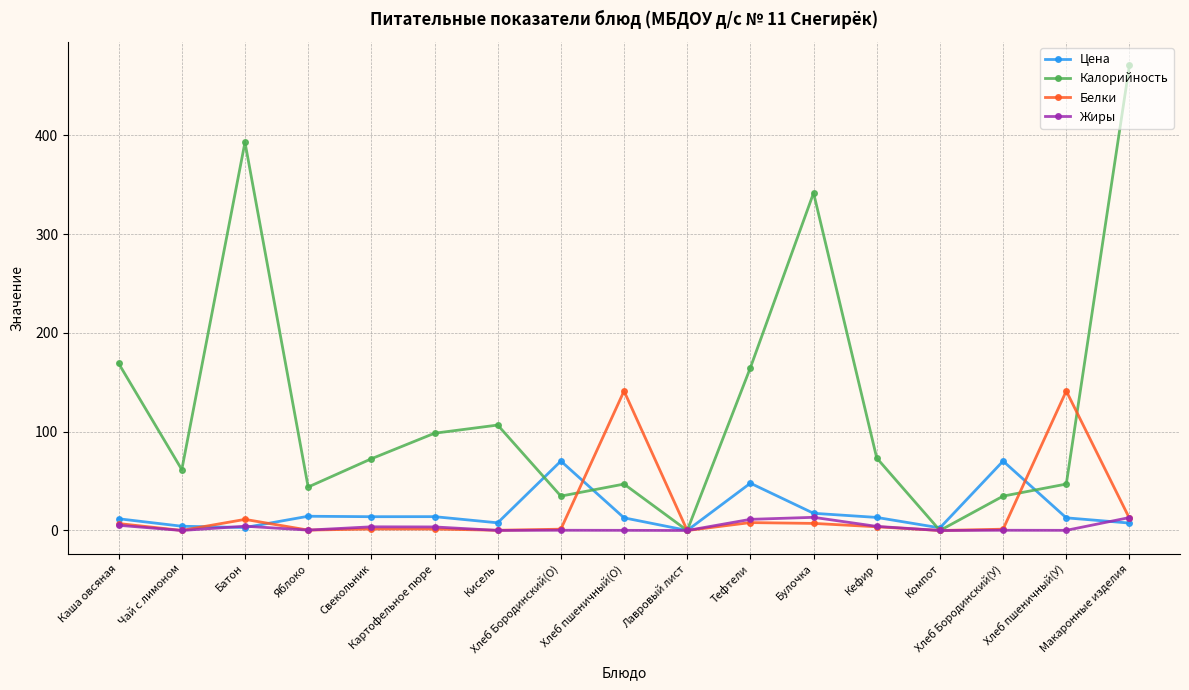

What is the approximate value of Жиры at Булочка?

13.3